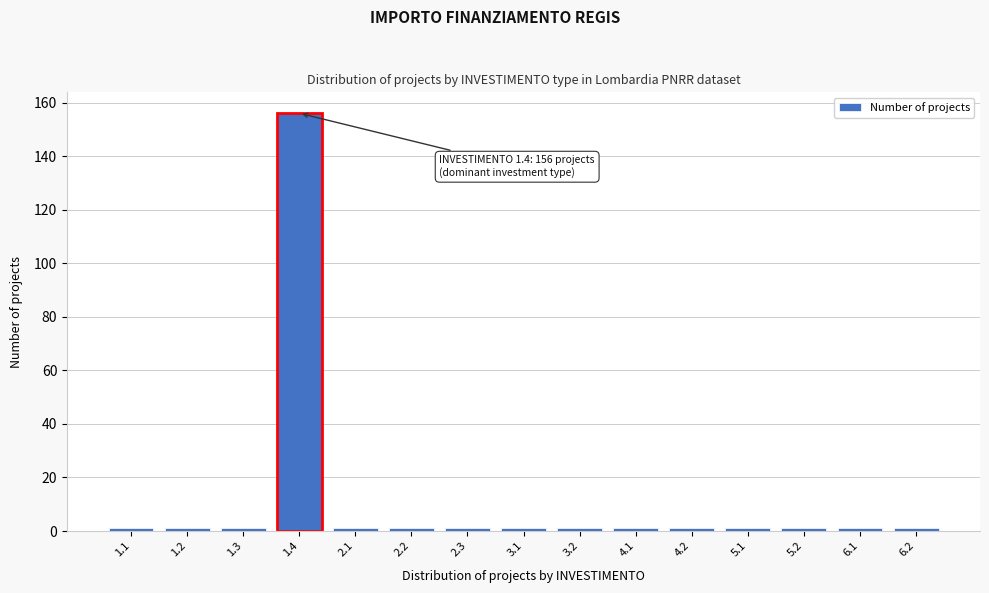

Reading left to right, what are all the values shown in this chart?

1.1=1	1.2=1	1.3=1	1.4=156	2.1=1	2.2=1	2.3=1	3.1=1	3.2=1	4.1=1	4.2=1	5.1=1	5.2=1	6.1=1	6.2=1